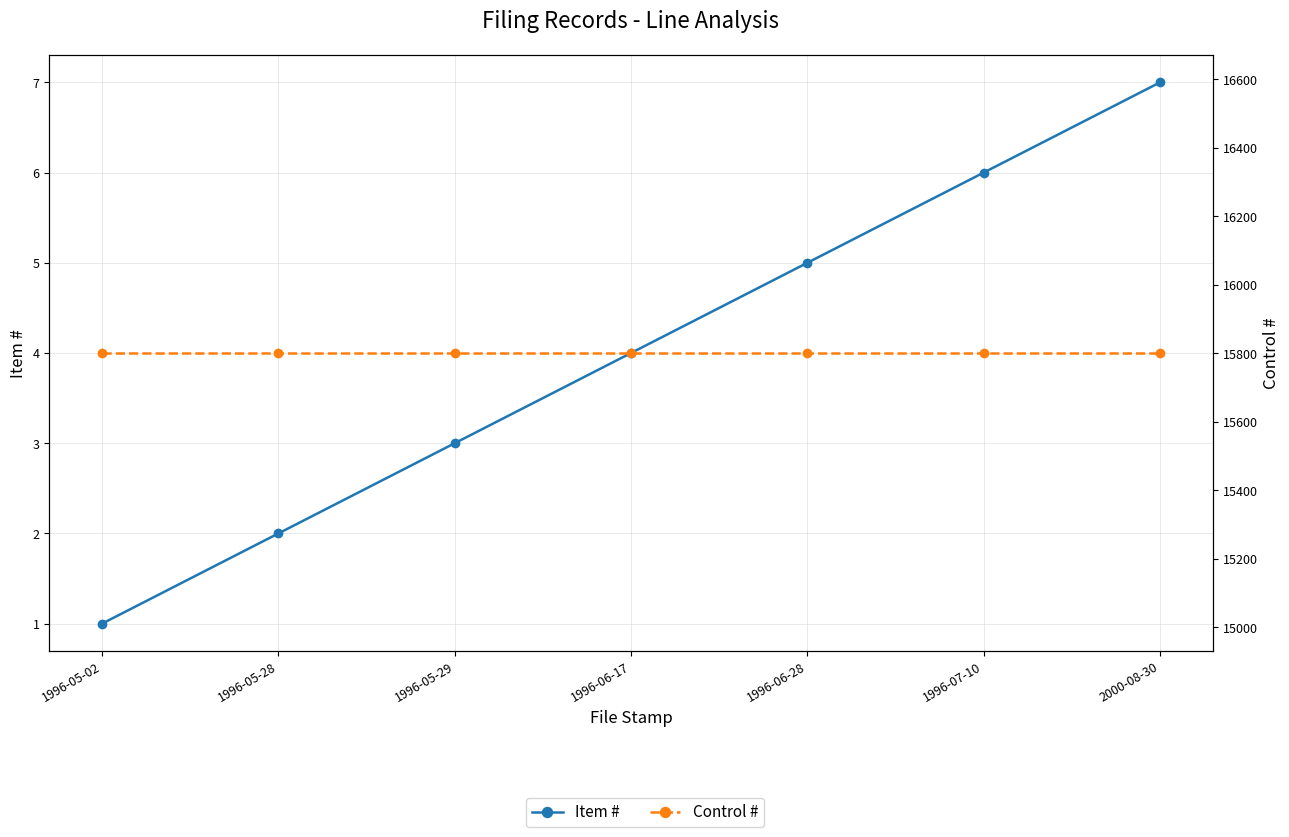

What is the label of the 2nd point from the left?

1996-05-28